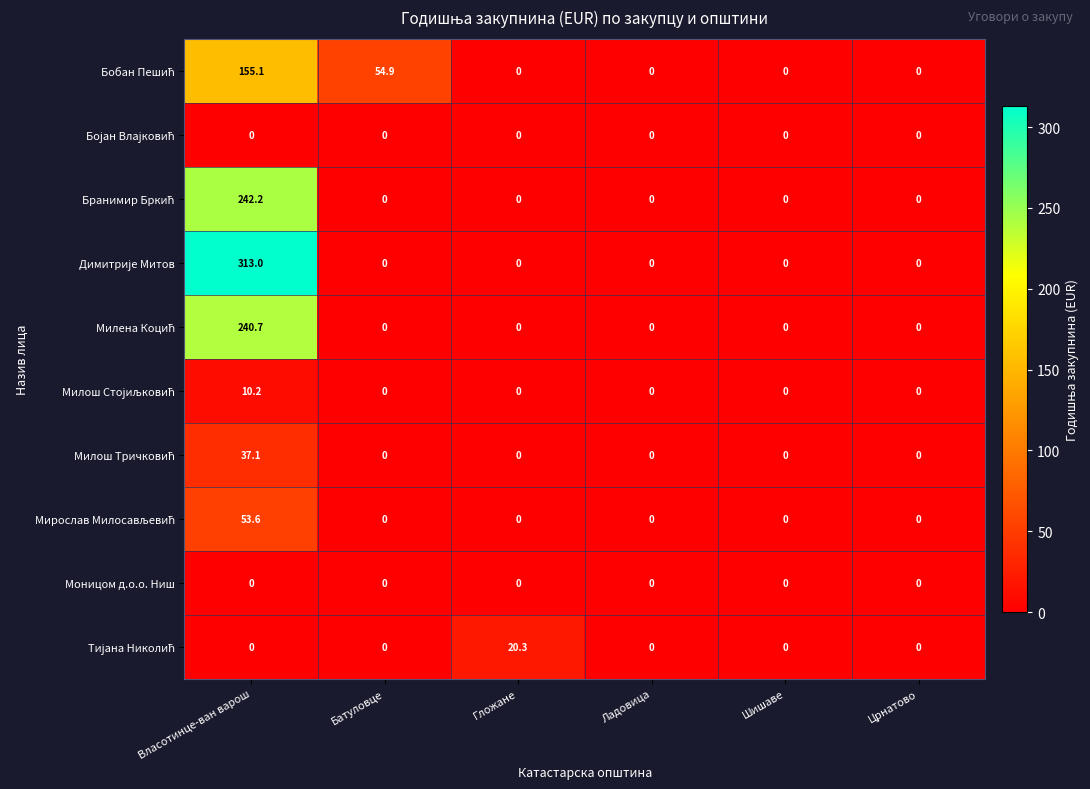

The Моницом д.о.о. Ниш series shows 0.0 at Батуловце. True or false?

True